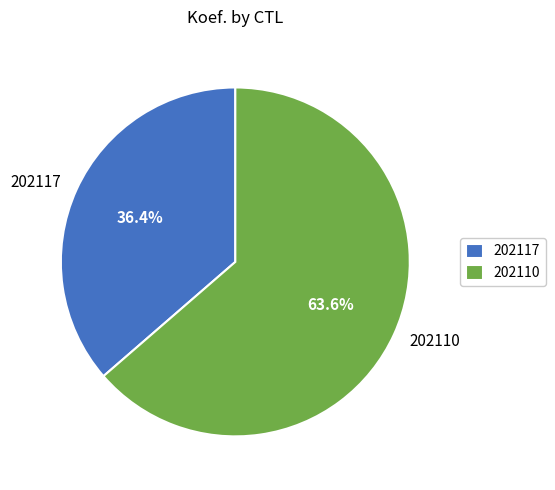

Between 202110 and 202117, which is larger?

202110